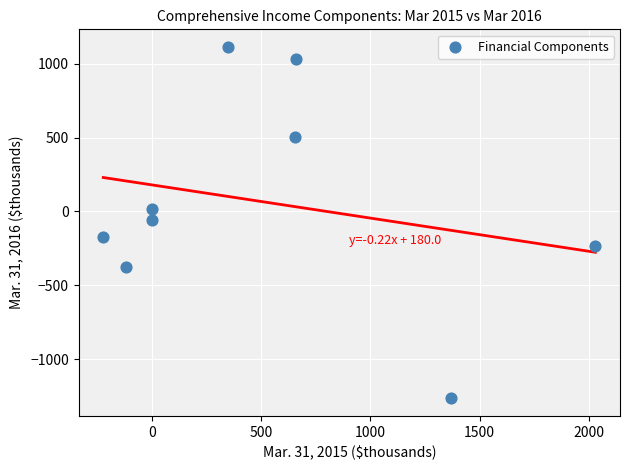

What is the average X value?

525